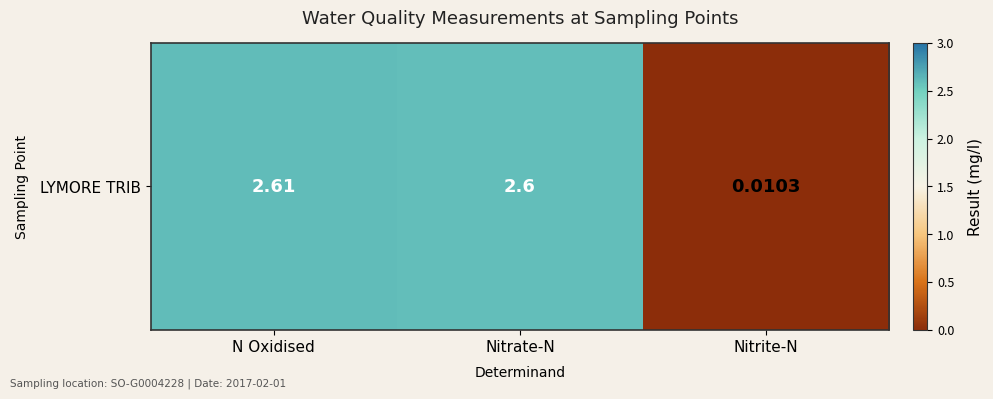

Reading left to right, extract all data points from this chart.

2.6	2.6	0.0